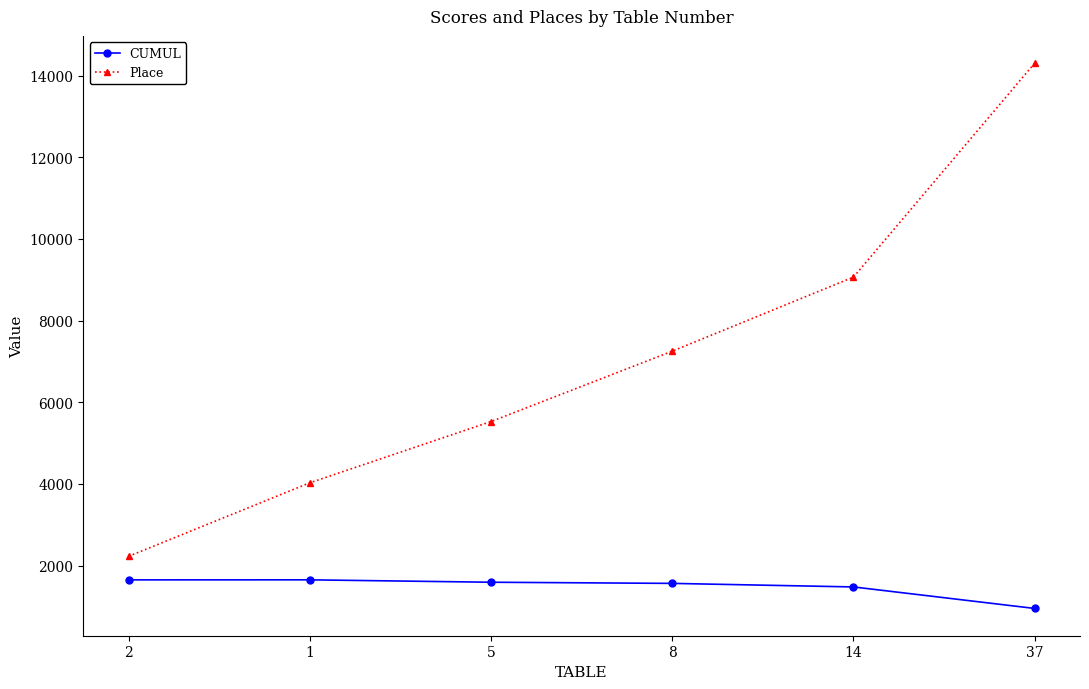

Is it true that Place equals 10981 at 8?

False